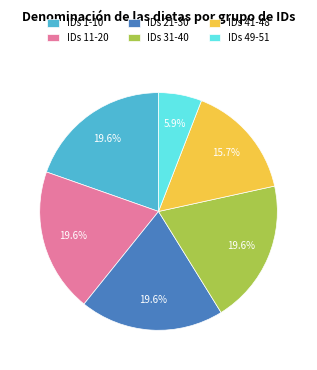

Between IDs 1-10 and IDs 41-48, which is larger?

IDs 1-10